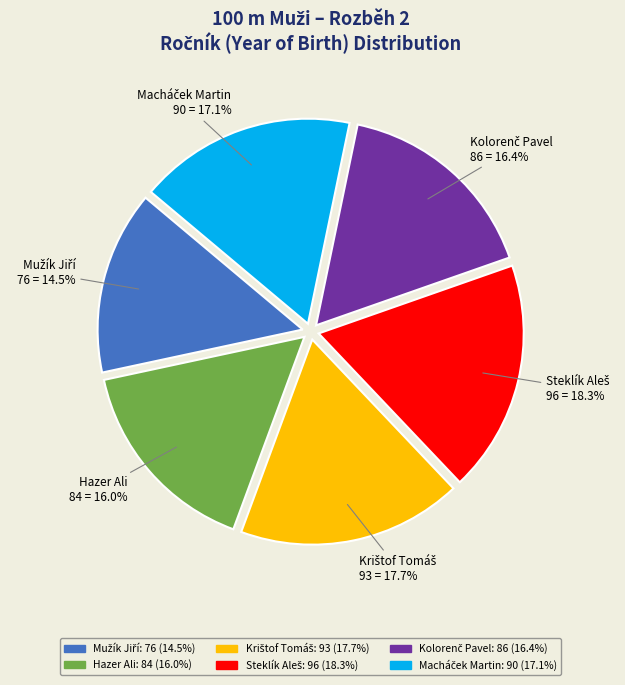

How many segments does this pie chart have?

6